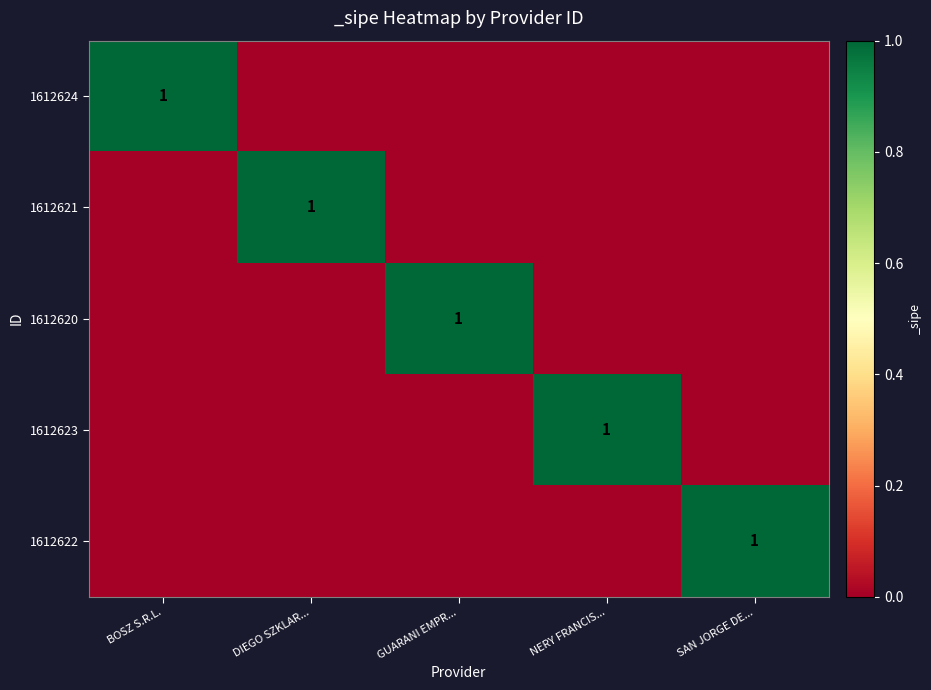

True or false: 1612622 has a value of 0 at GUARANI EMPR....

True